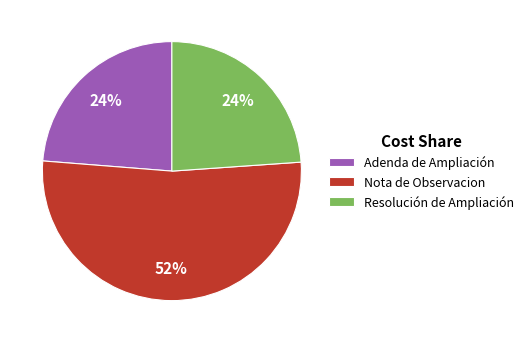

Count the number of slices in the pie.

3